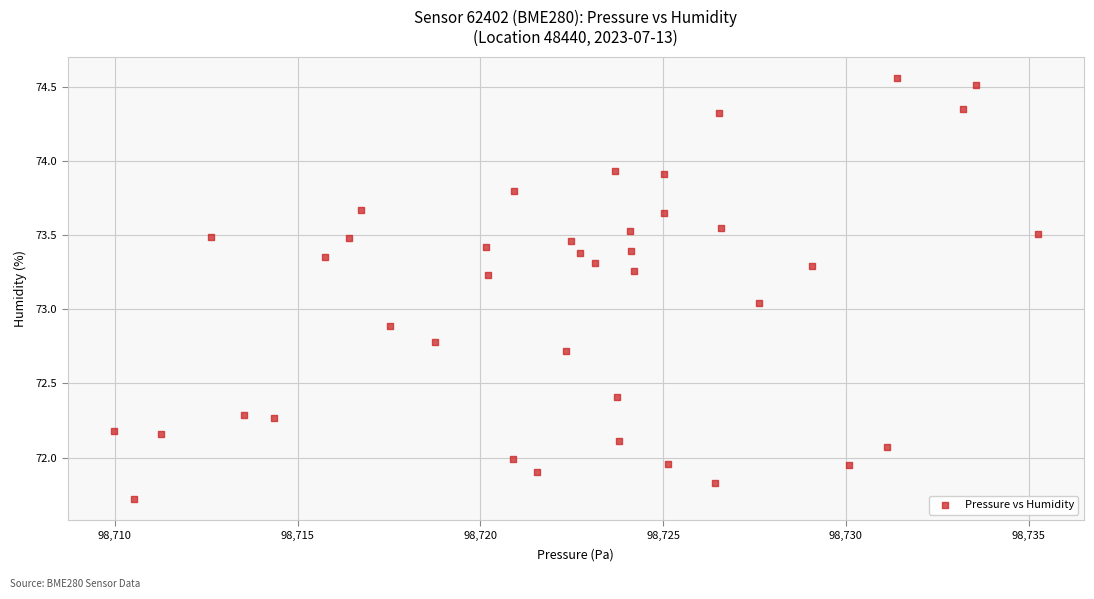

What is the range of X values (max minus min)?

25.3